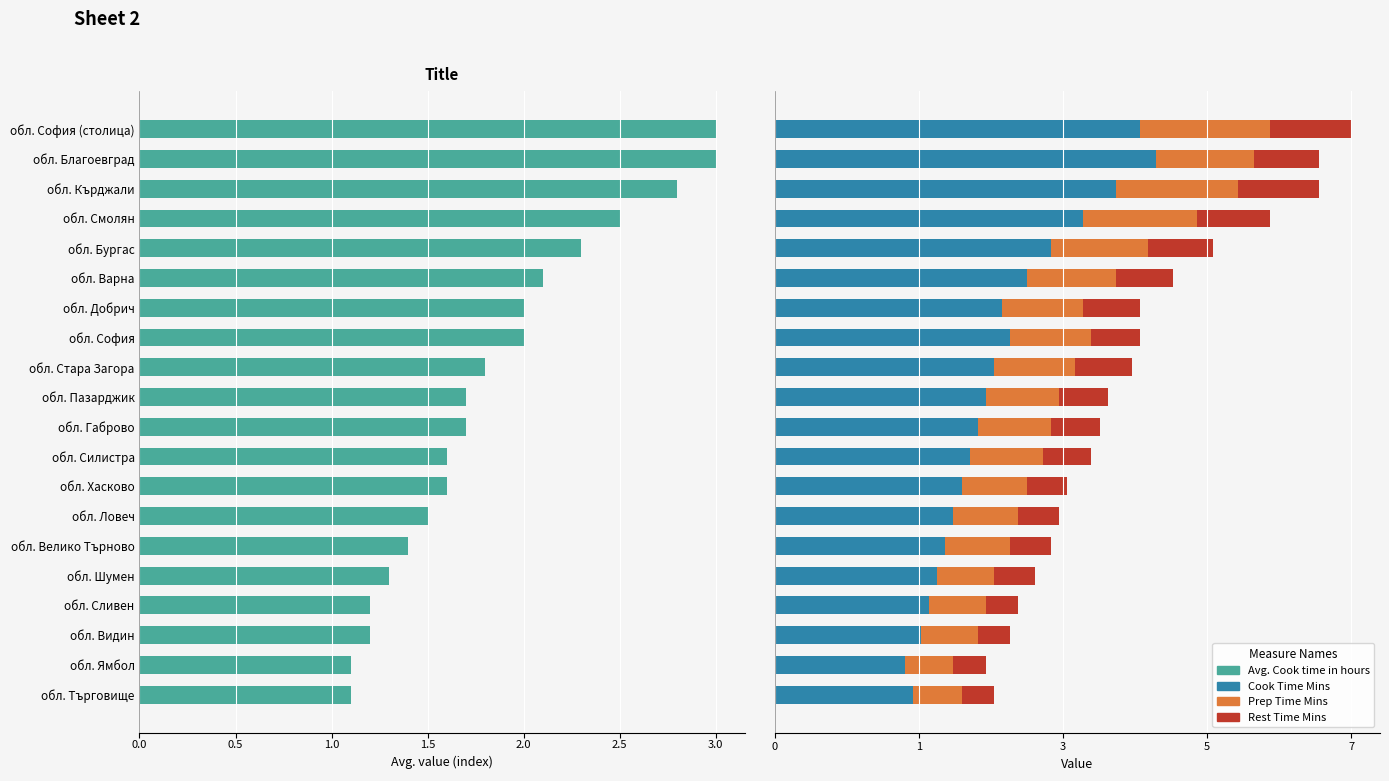

Which series has the largest total across all categories?

Cook Time Mins